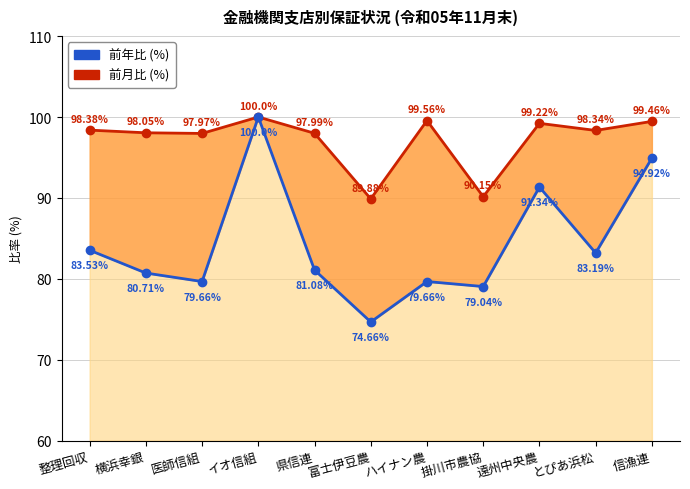

Where is the first local minimum for 前月比 (%)?

医師信組